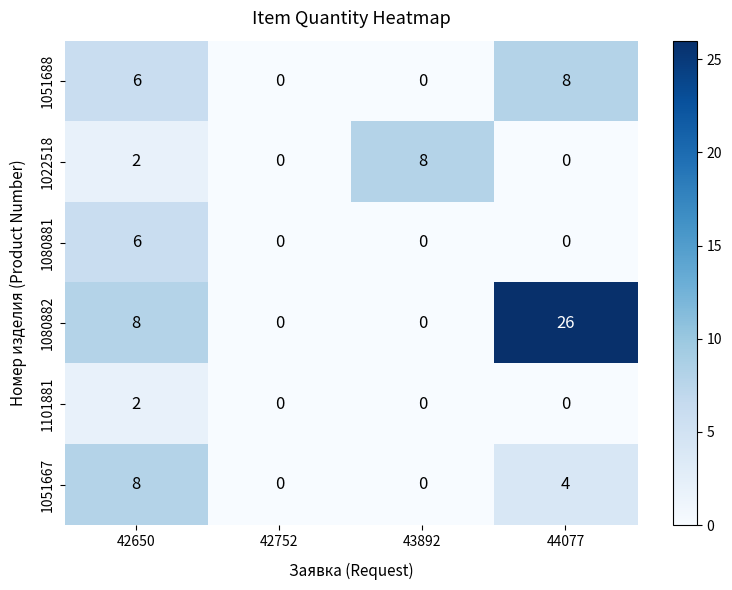

What is the average value of the 1051688 series?

4